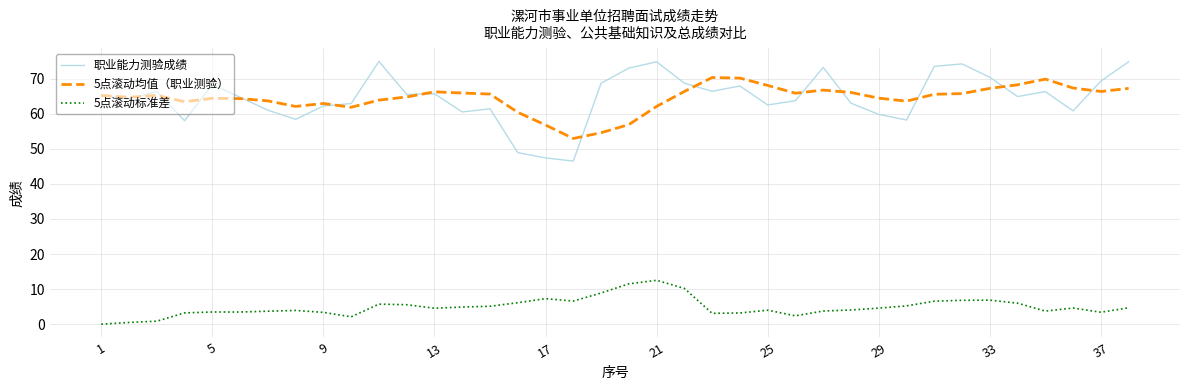

Which series has the largest range (max minus min)?

职业能力测验成绩